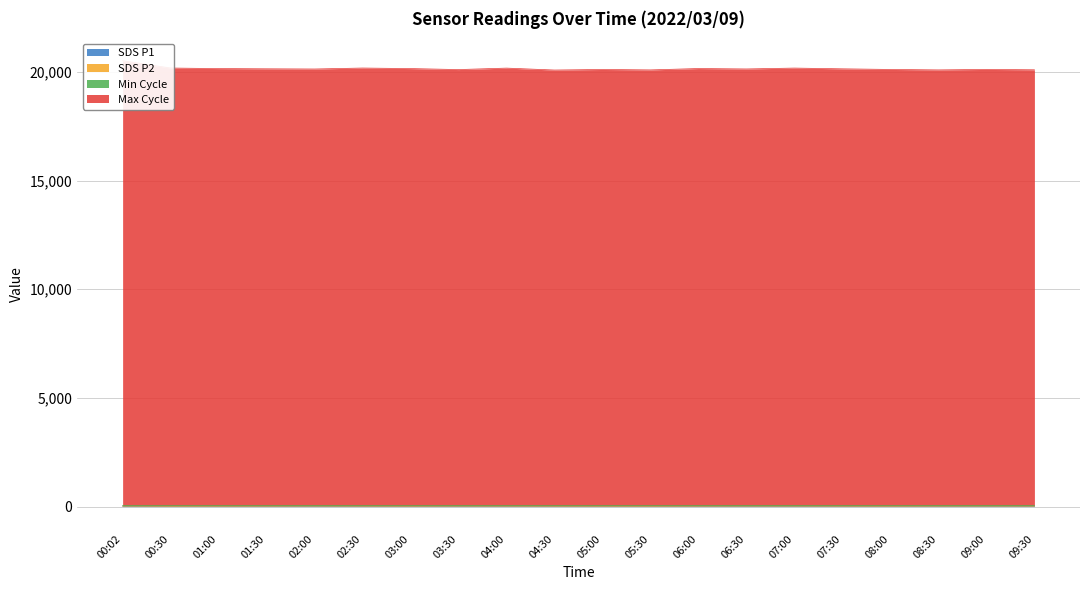

At how many categories does at least one series exceed 6300?

20